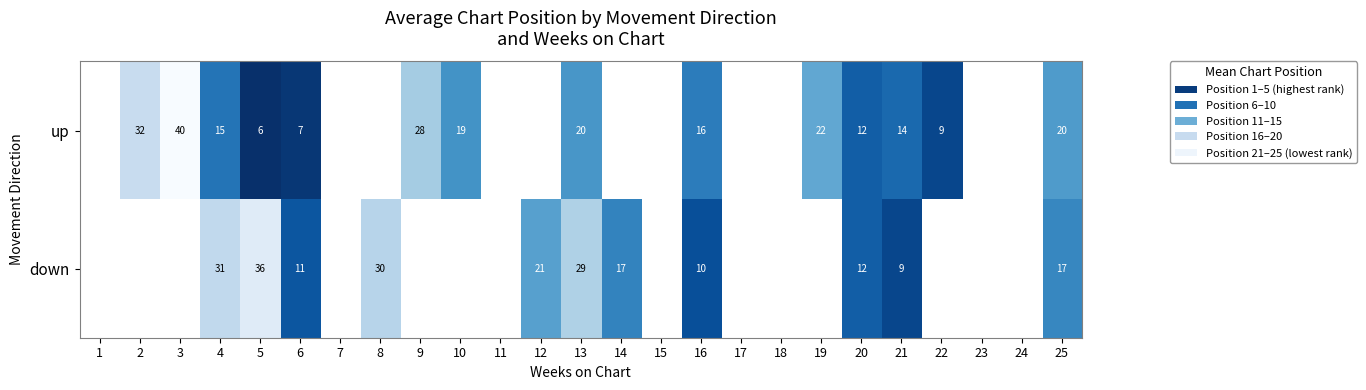

At which category is the sum across all series the highest?

13